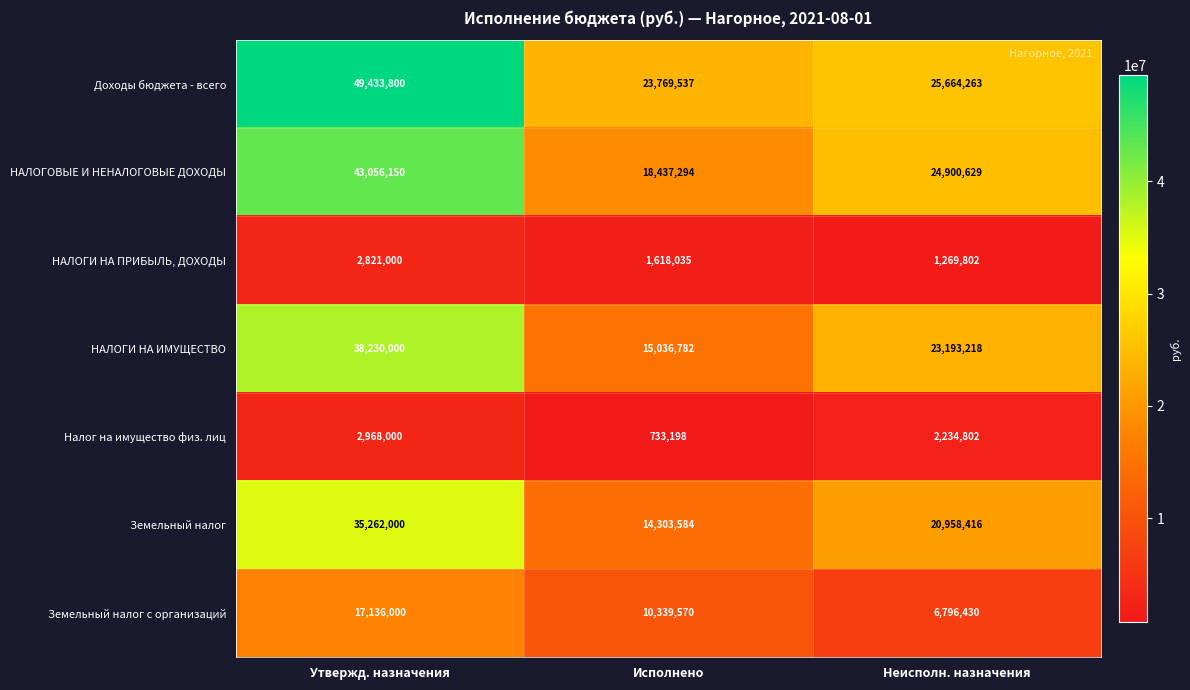

The value of Налог на имущество физ. лиц at Исполнено is 189638. True or false?

False